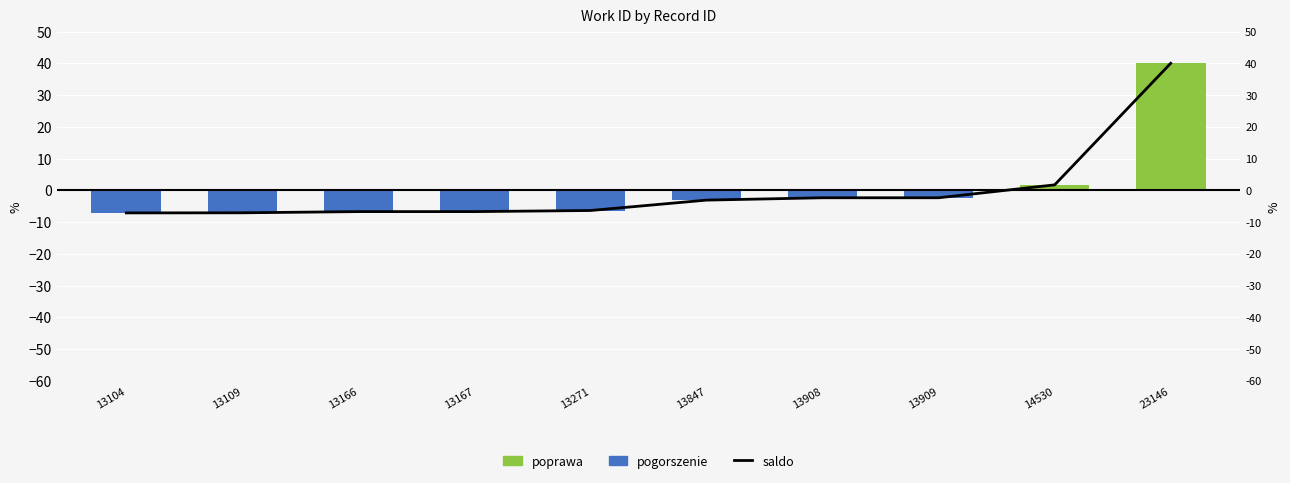

At how many categories does at least one series exceed 17?

1